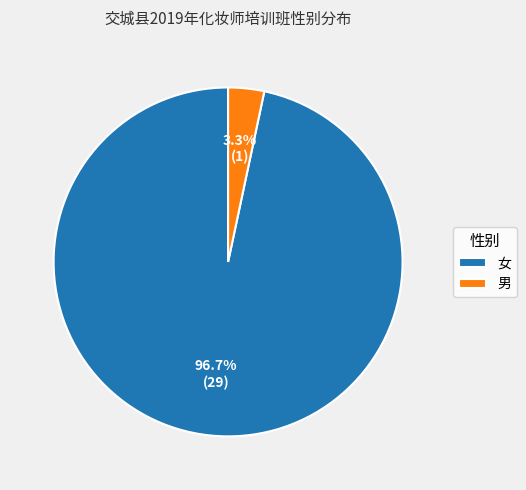

How much of the chart is everything except 男?

96.7%